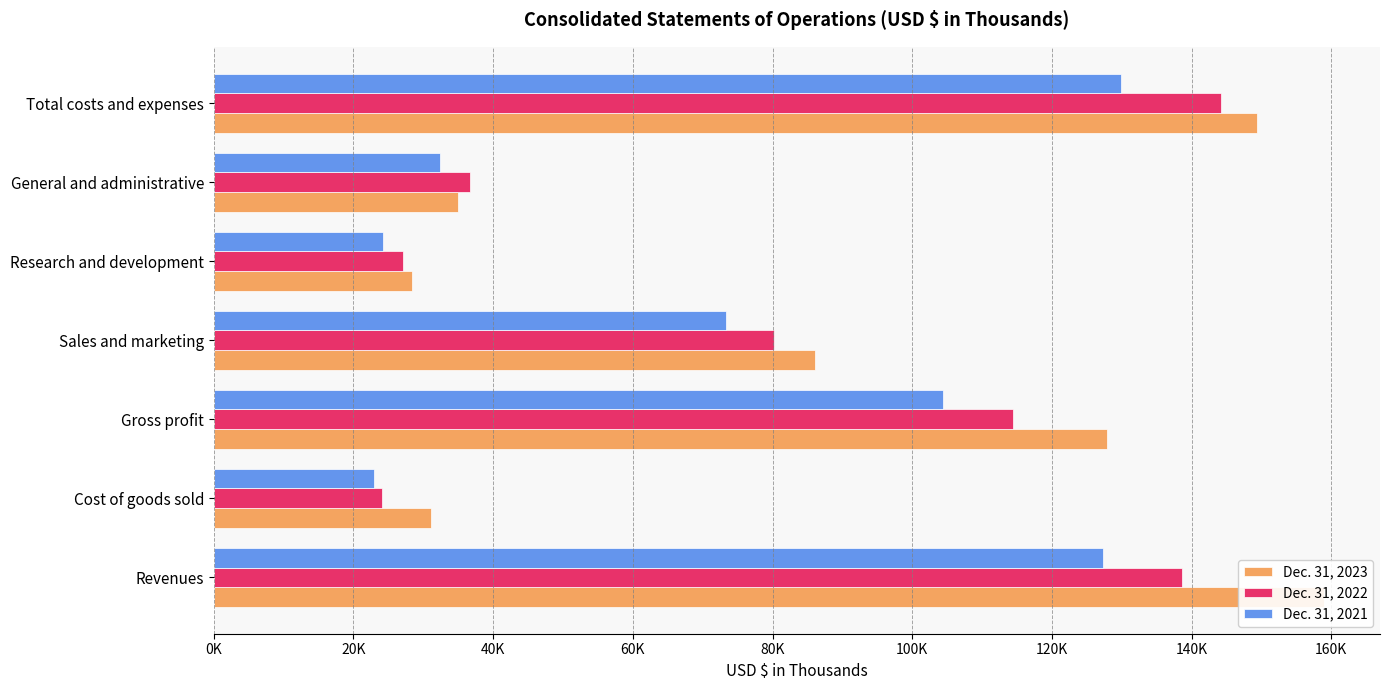

How many data points in Dec. 31, 2022 are less than 80228?

3